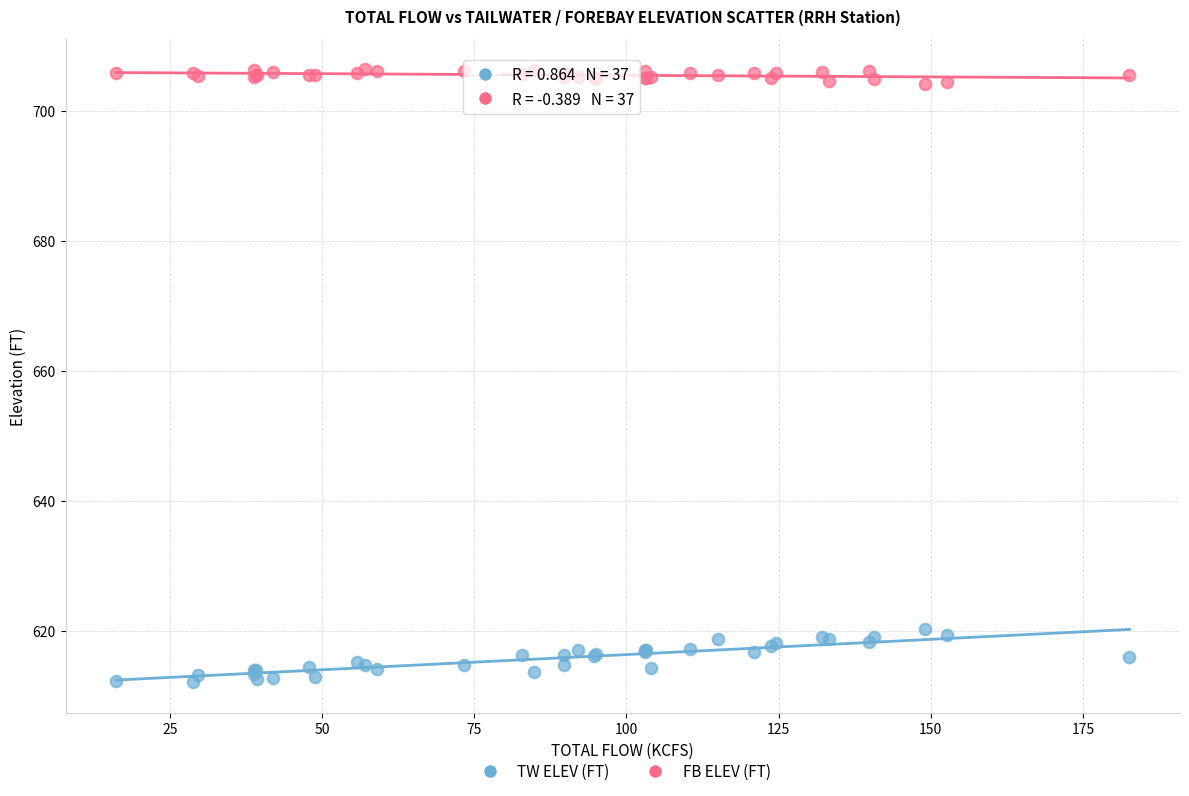

Which series reaches the minimum Y coordinate?

TW ELEV (FT)